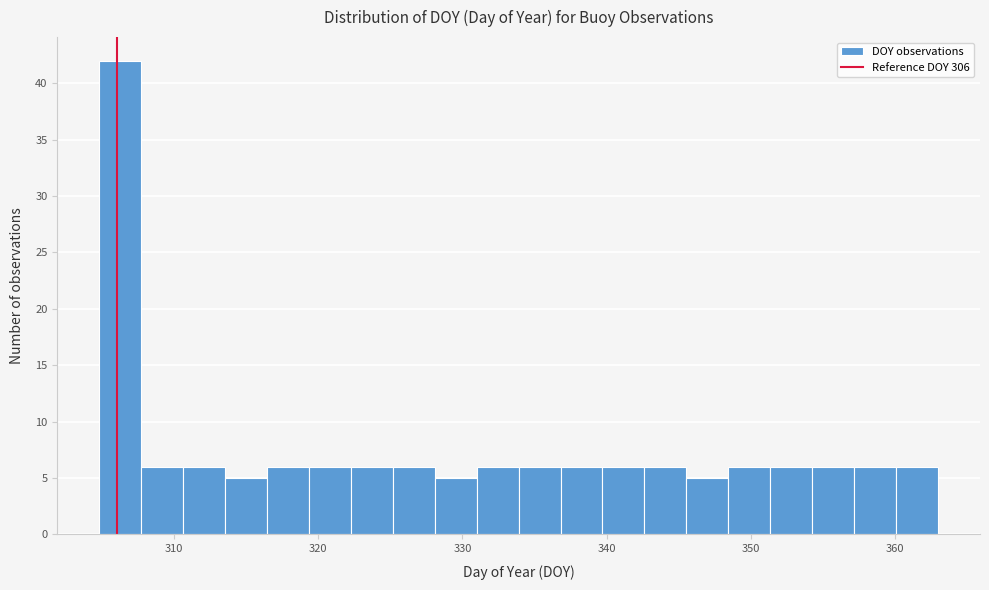

Around what value on the x-axis is the tallest bar? Give the approximate position of its centre, as read against the axis.

306